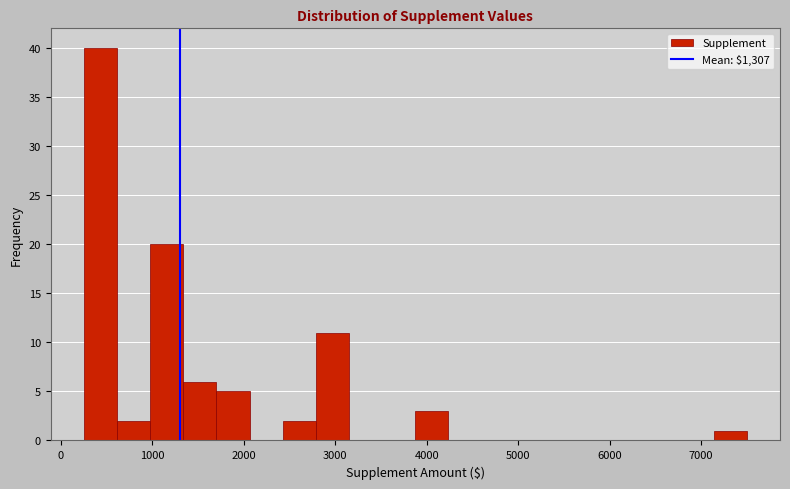

Read against the x-axis, roughly where is the centre of the tallest bar?

400